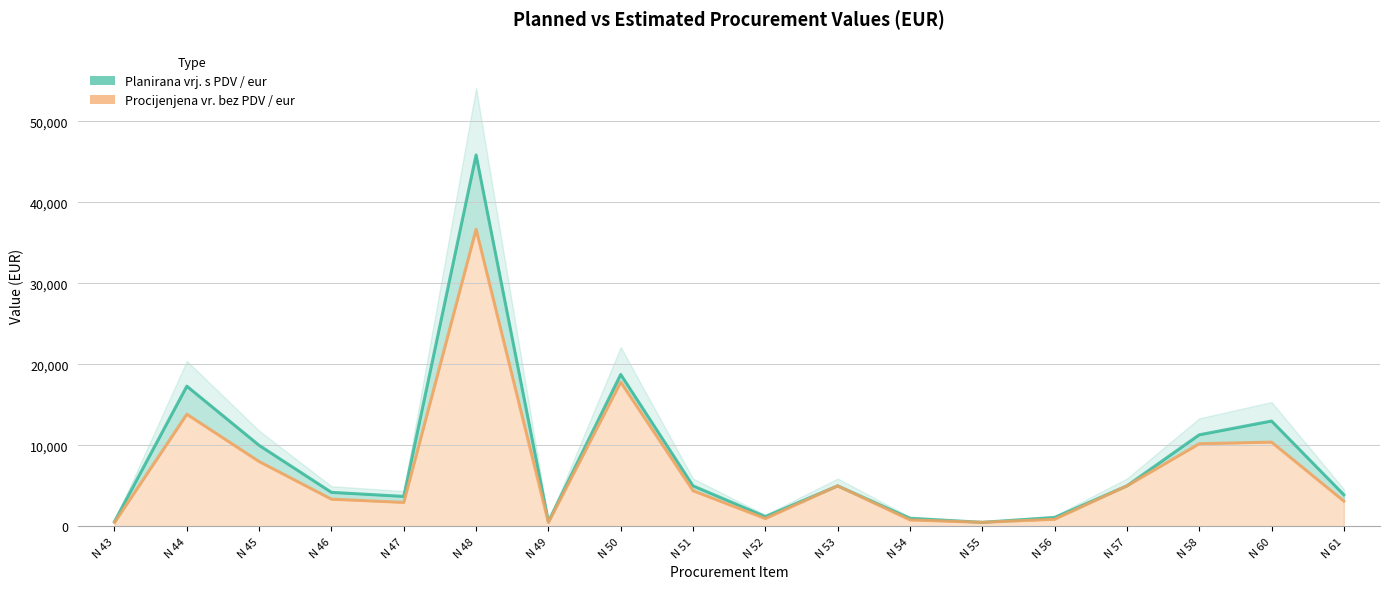

What is the value of the Planirana vrj. s PDV / eur point at the 15th from the left?

5000